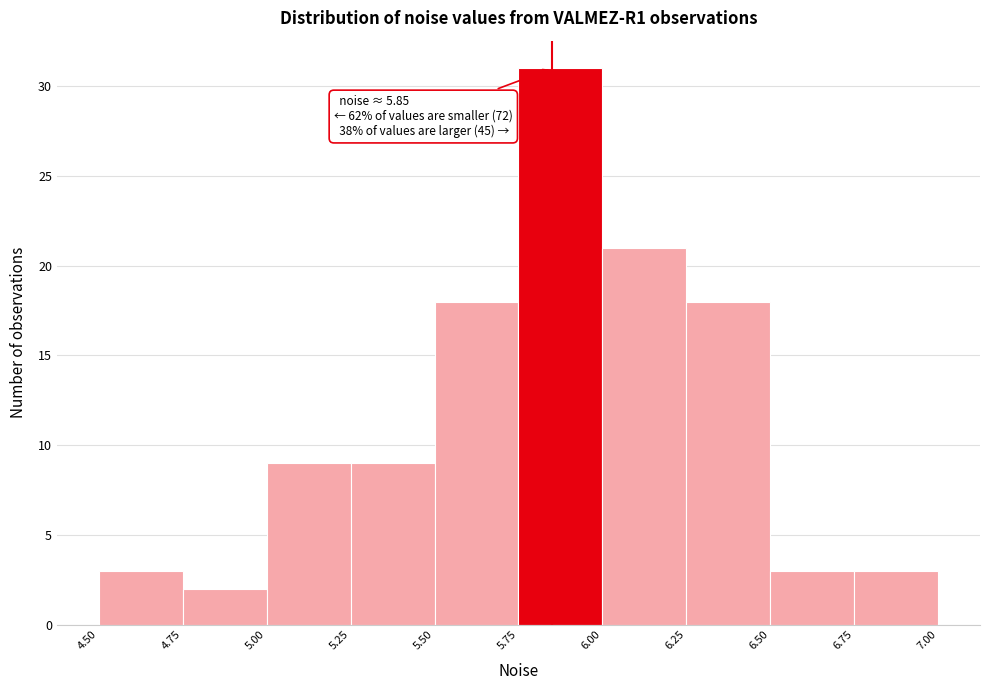

Over which range of the x-axis is the bar tallest?

5.75 to 6.00